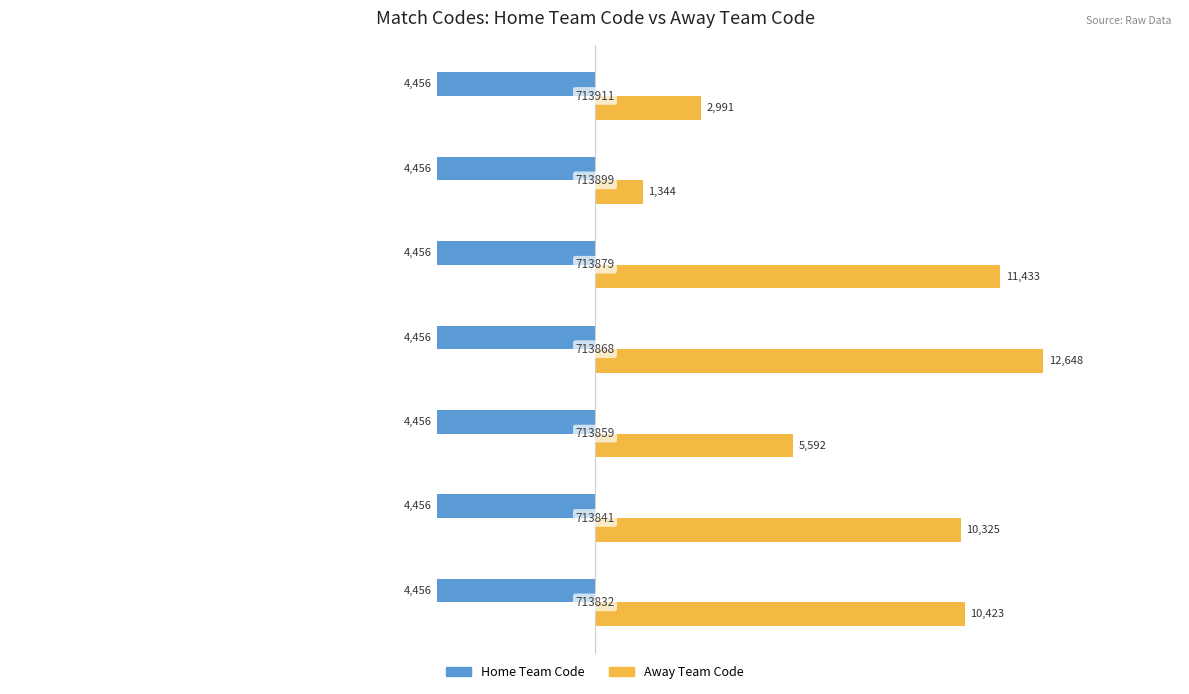

What are all the series names shown in the legend?

Home Team Code, Away Team Code